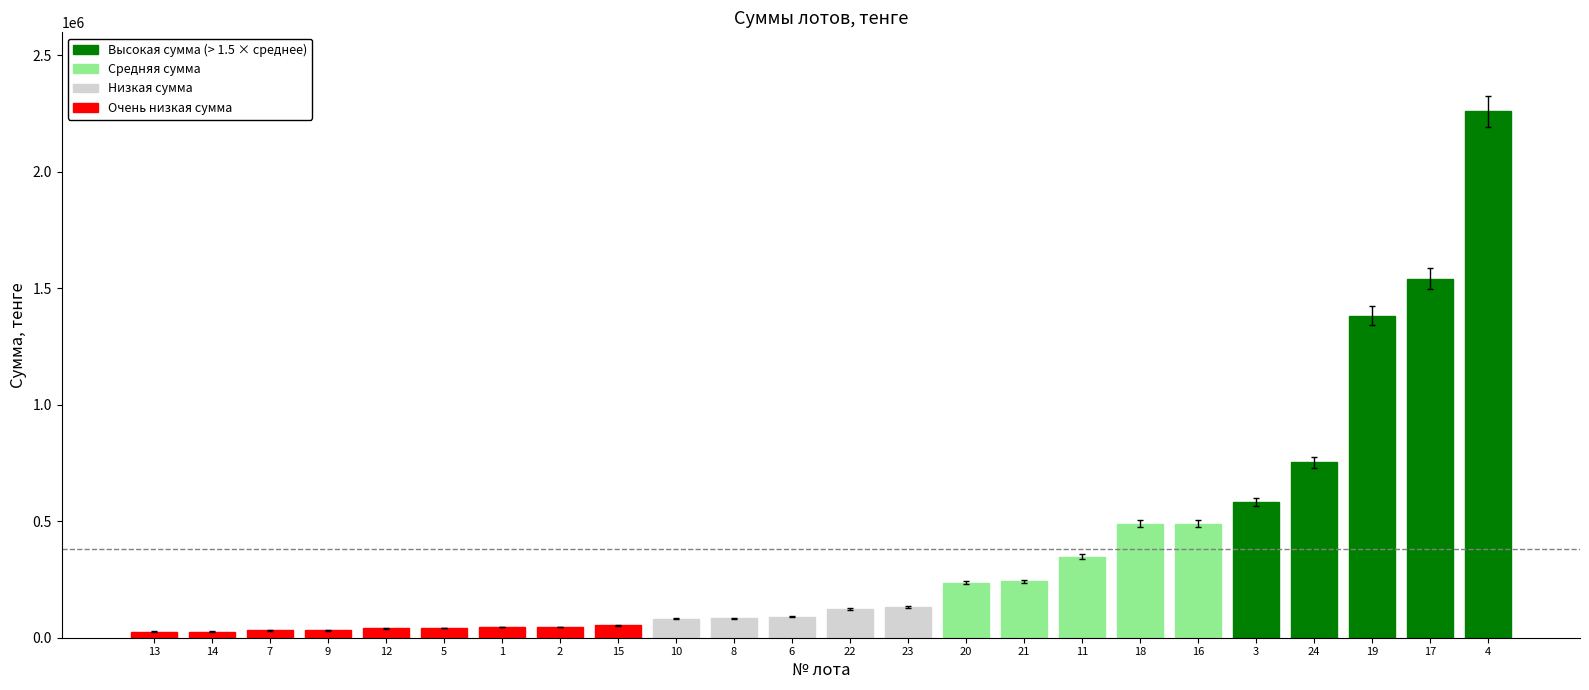

How many bars are there in total?

24